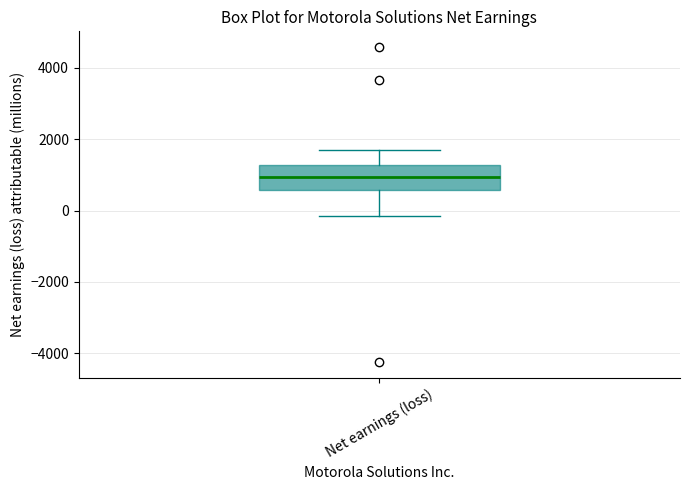

Where is the lower edge of the box for Net earnings (loss) on the y-axis? The values are not printed on the chart, so give them approximately, as read against the axis.

600